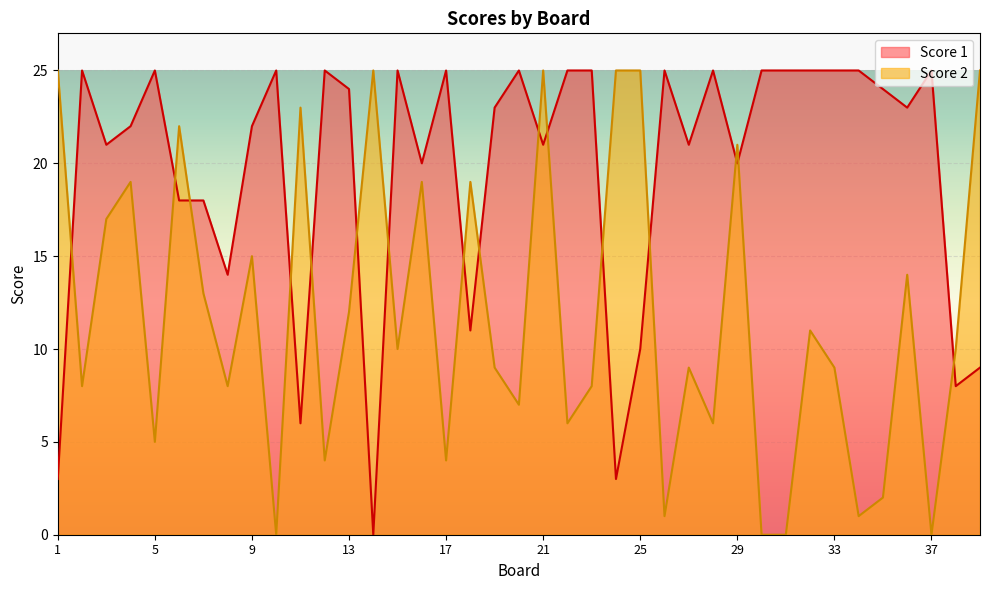

Reading left to right, what are all the values shown in this chart?

Score 1: 1=3	2=25	3=21	4=22	5=25	6=18	7=18	8=14	9=22	10=25	11=6	12=25	13=24	14=0	15=25	16=20	17=25	18=11	19=23	20=25	21=21	22=25	23=25	24=3	25=10	26=25	27=21	28=25	29=20	30=25	31=25	32=25	33=25	34=25	35=24	36=23	37=25	38=8	39=9
Score 2: 1=25	2=8	3=17	4=19	5=5	6=22	7=13	8=8	9=15	10=0	11=23	12=4	13=12	14=25	15=10	16=19	17=4	18=19	19=9	20=7	21=25	22=6	23=8	24=25	25=25	26=1	27=9	28=6	29=21	30=0	31=0	32=11	33=9	34=1	35=2	36=14	37=0	38=10	39=25